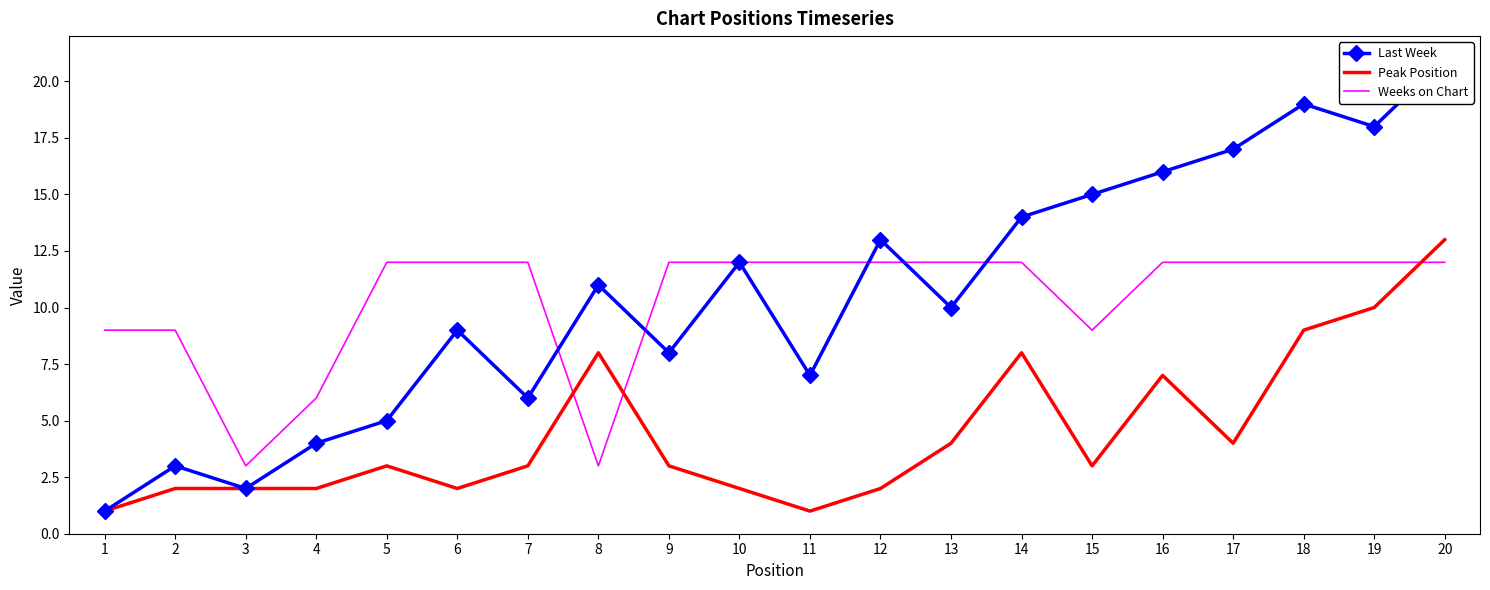

What value does the Weeks on Chart series have at 5?

12